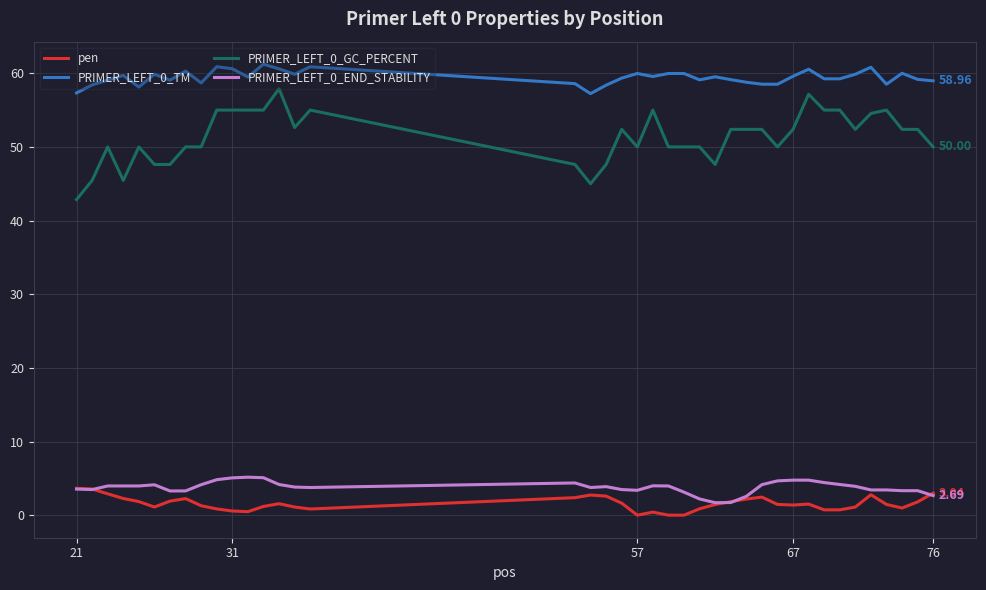

True or false: PRIMER_LEFT_0_TM and PRIMER_LEFT_0_END_STABILITY intersect in this chart.

False